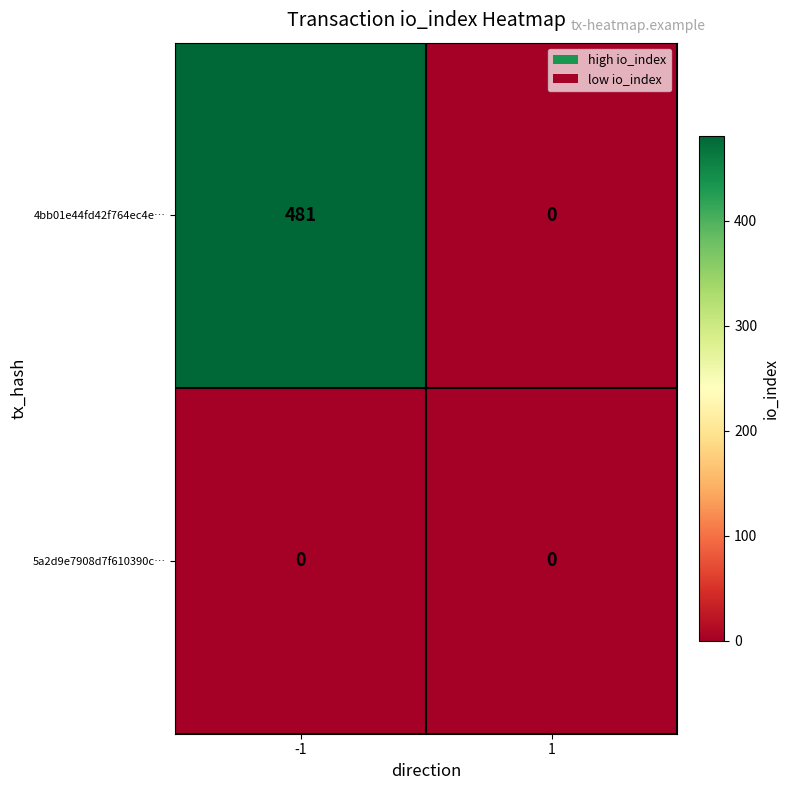

Between -1 and 1, which series saw the biggest shift?

4bb01e44fd42f764ec4e…